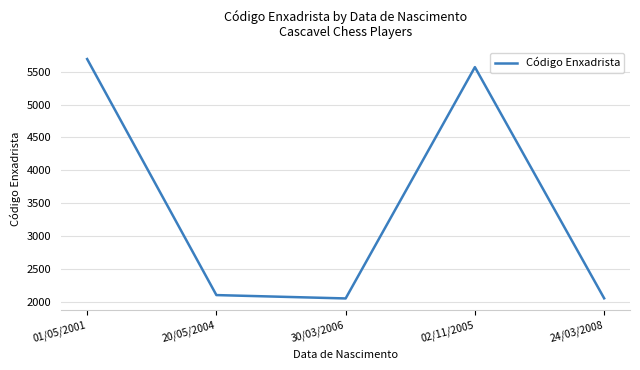

At which label is the value closest to 3873?

02/11/2005